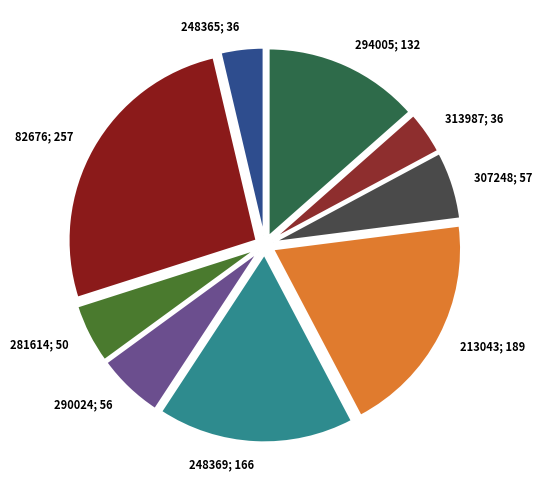

Which category has the biggest portion of the pie?

82676; 257